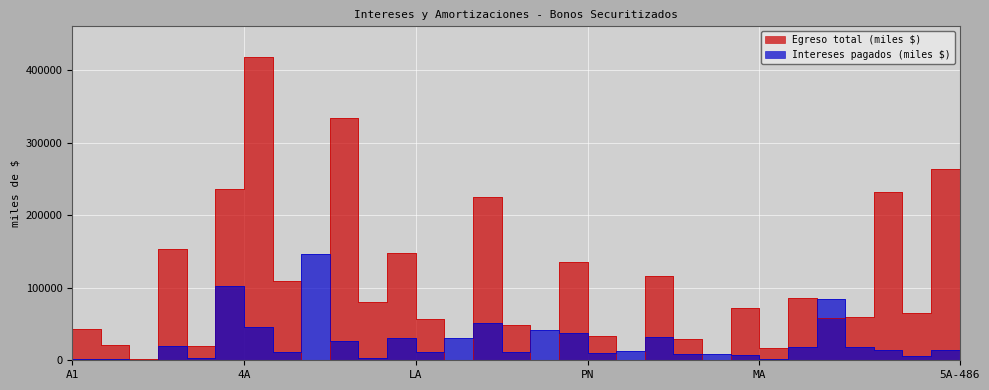

What is the spread (max minus min) of values at FC?

372591